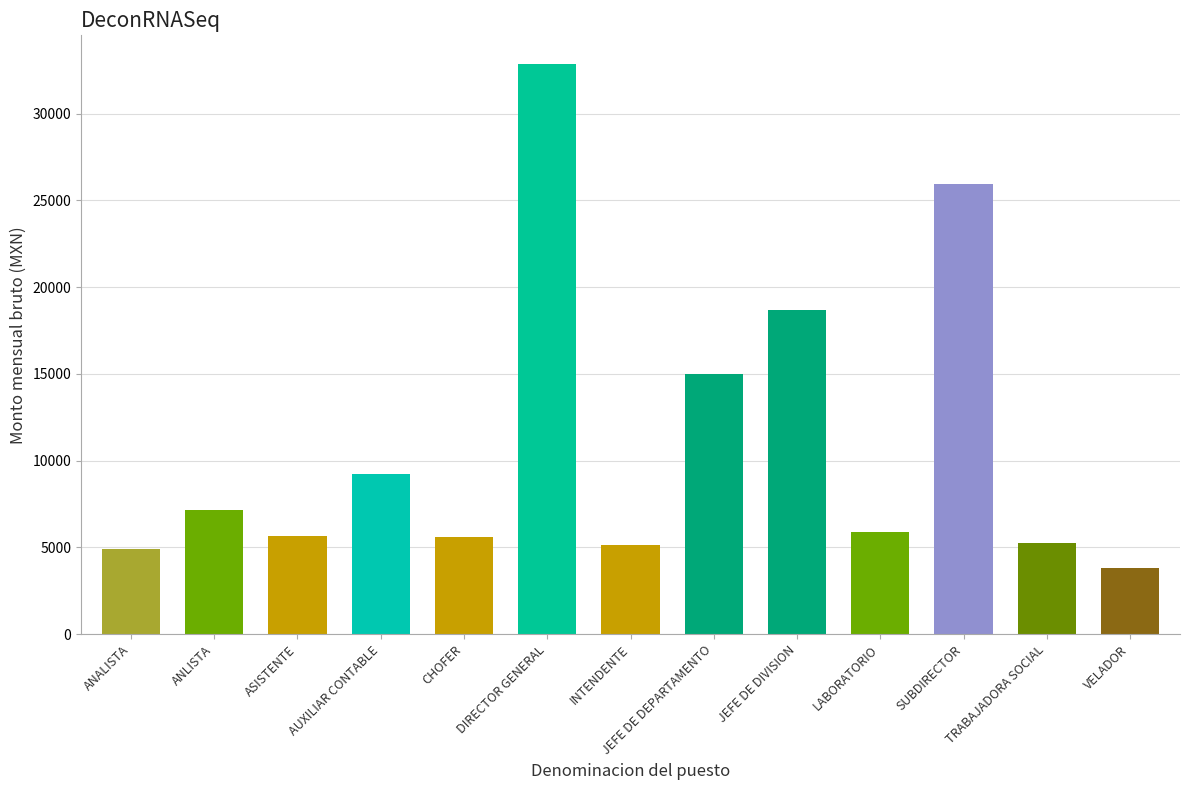

True or false: the data shows 5589.8 at CHOFER.

True